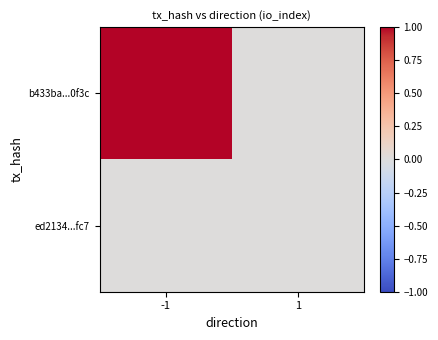

Which series has the largest range (max minus min)?

b433ba...0f3c